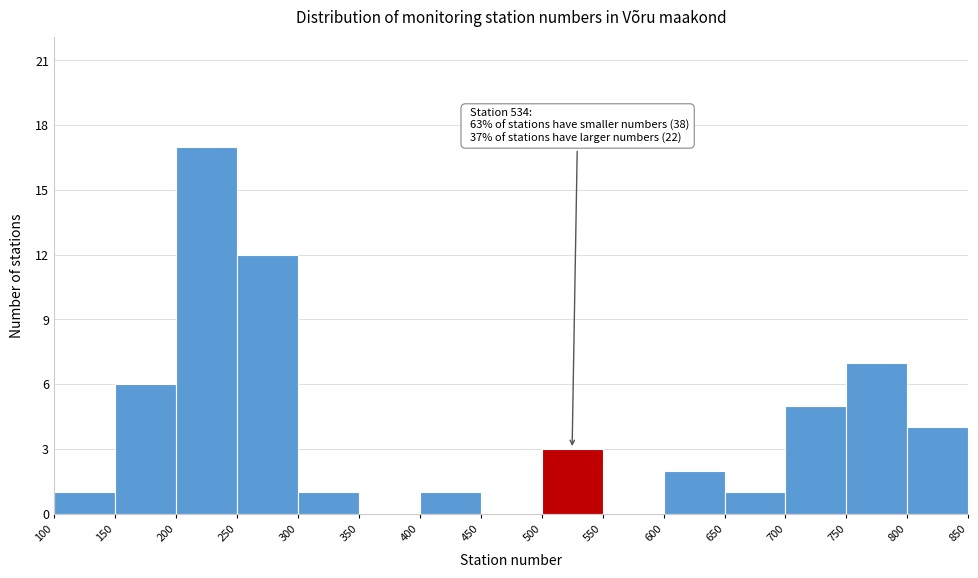

Which range on the x-axis has the tallest bar?

200 to 250